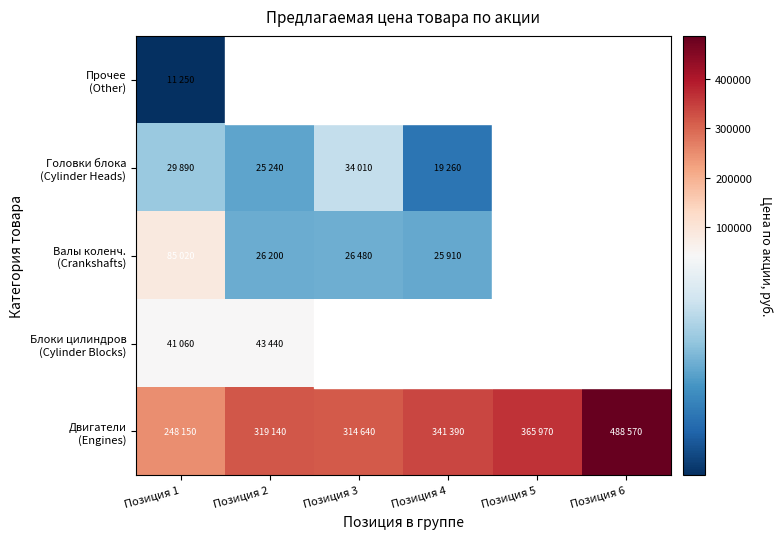

True or false: Головки блока (Cylinder Heads) has a value of 34010.0 at Позиция 3.

True